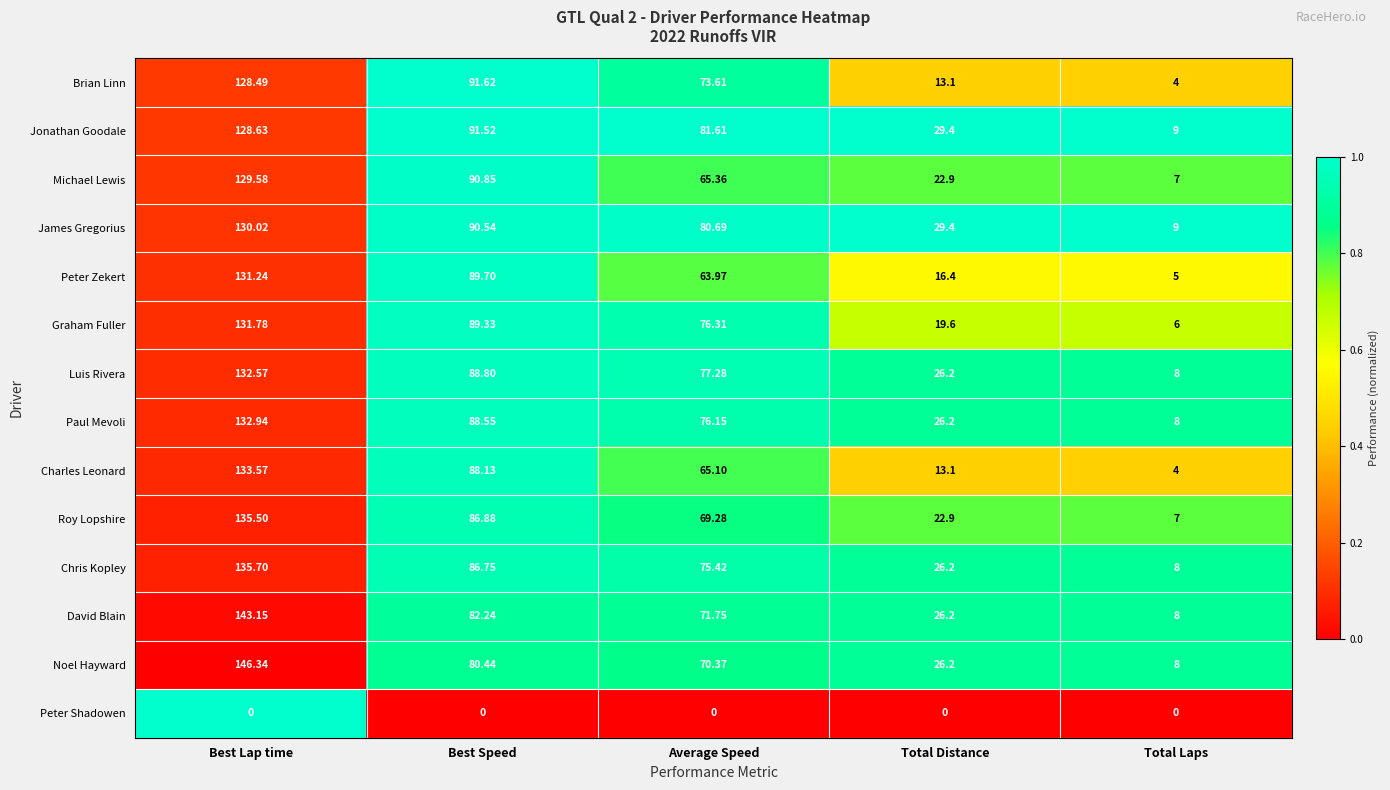

List the labels in order of Michael Lewis value, largest first.

Best Lap time, Best Speed, Average Speed, Total Distance, Total Laps